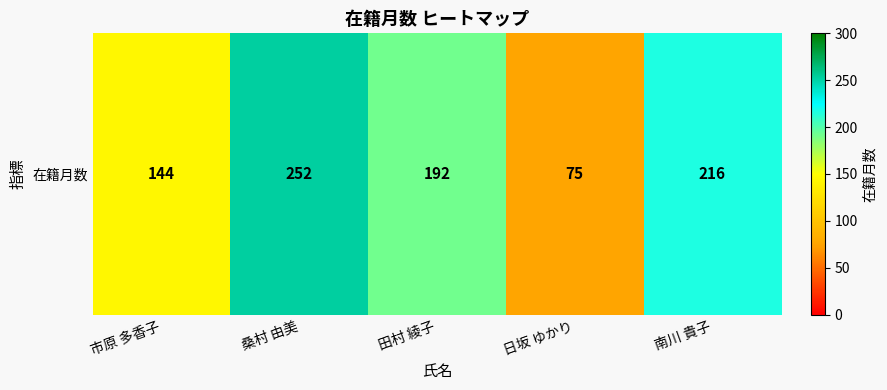

What is the change in value from 日坂 ゆかり to 南川 貴子?

+141